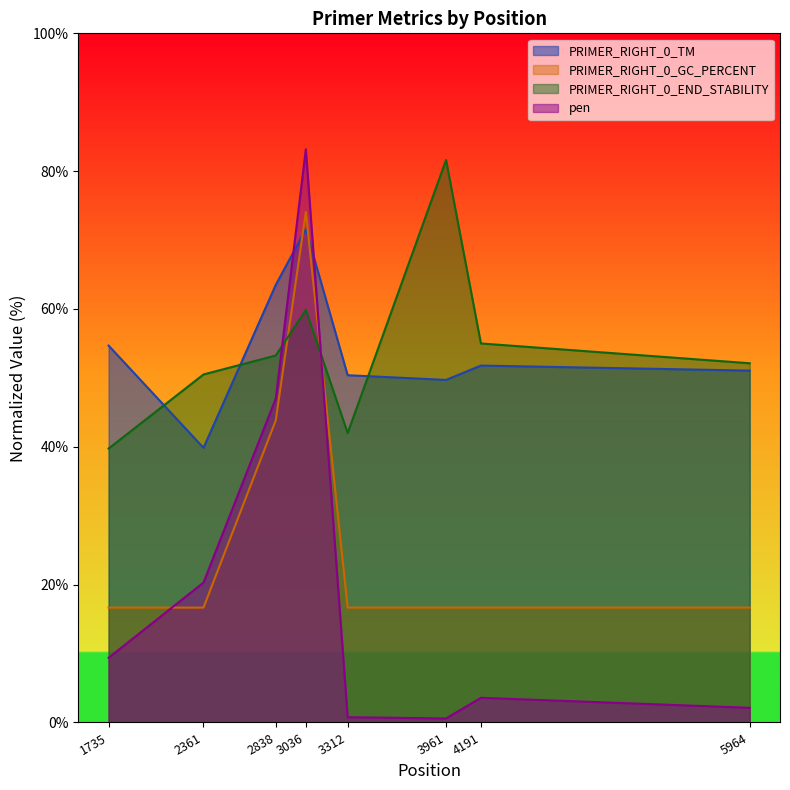

At which label does pen reach its peak?

3036